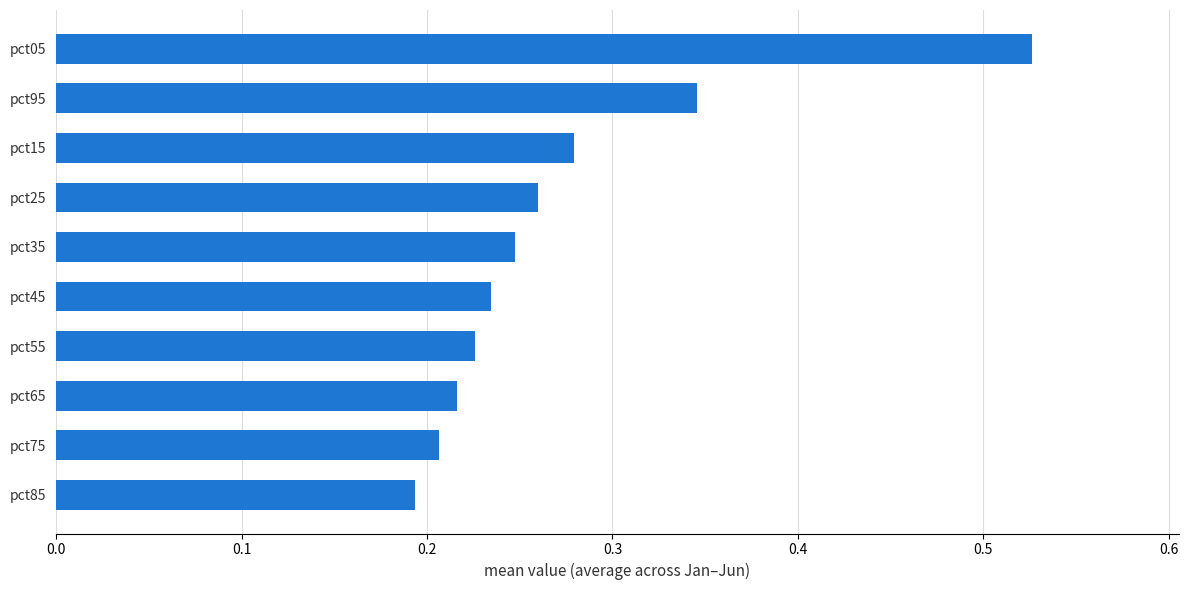

Does the chart contain any negative values?

No